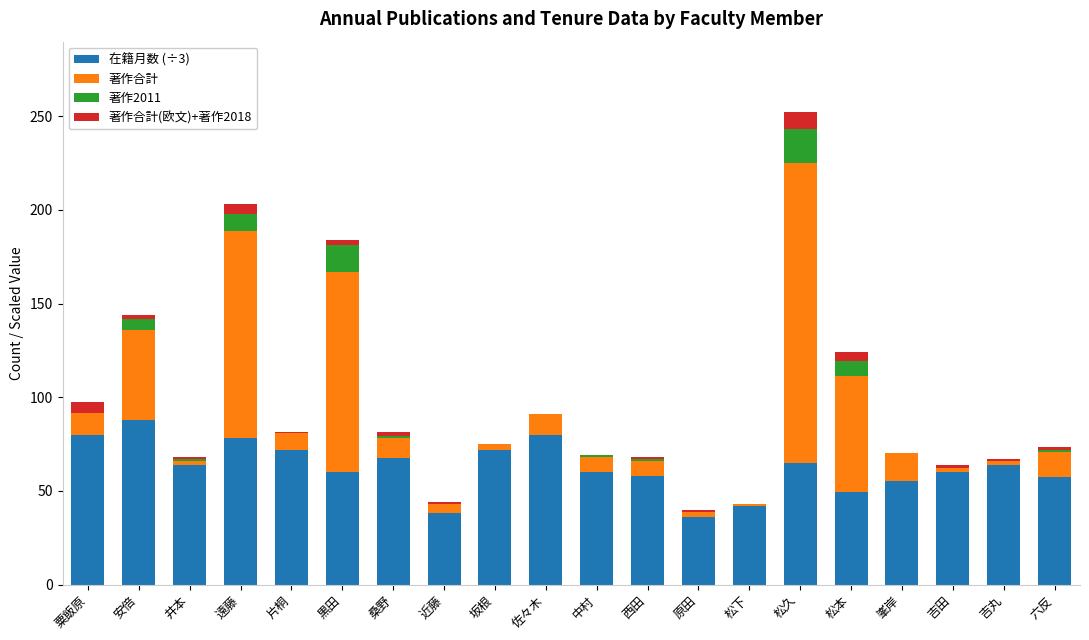

What value does the 在籍月数 (÷3) series have at 松下?

42.0